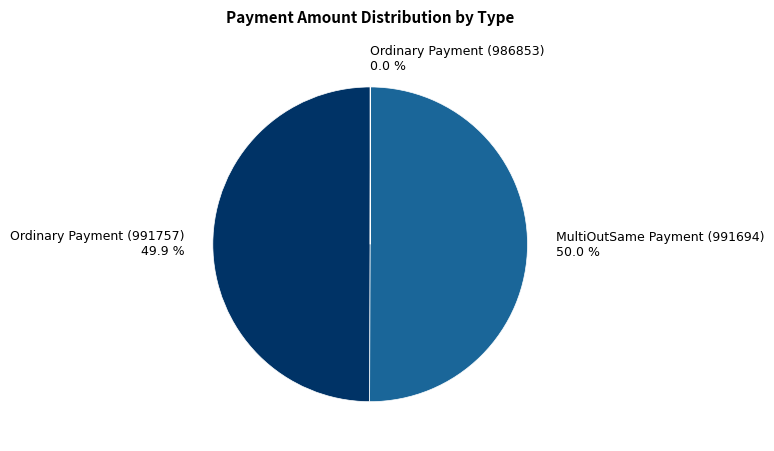

What is the ratio of the value at Ordinary Payment (991757) 49.9 % to the value at MultiOutSame Payment (991694) 50.0 %?

1.0